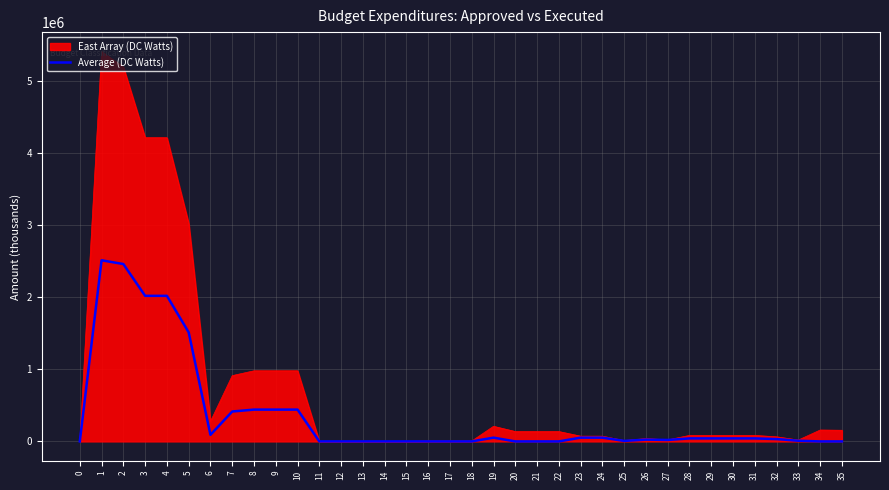

What is the highest value of the Average (DC Watts) series?

2514896